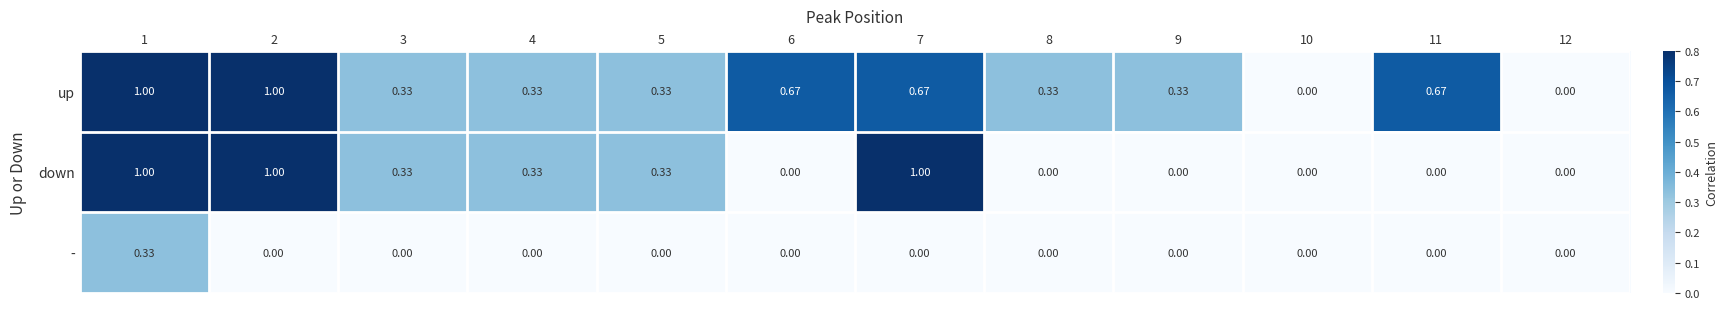

Which series has the largest total across all categories?

up